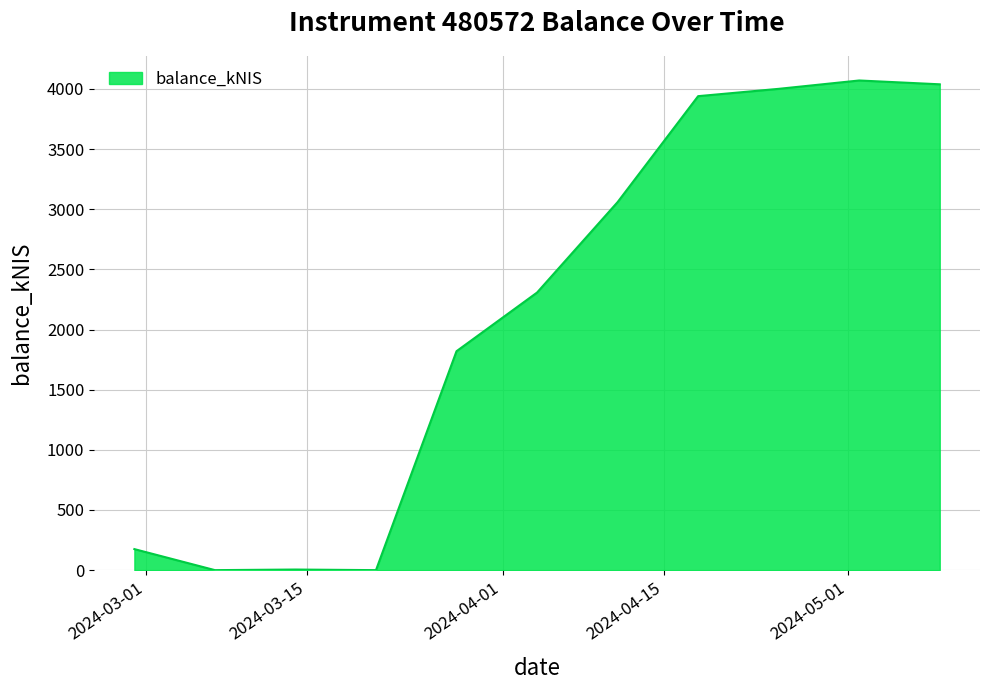

What is the greatest value displayed?

4070.1